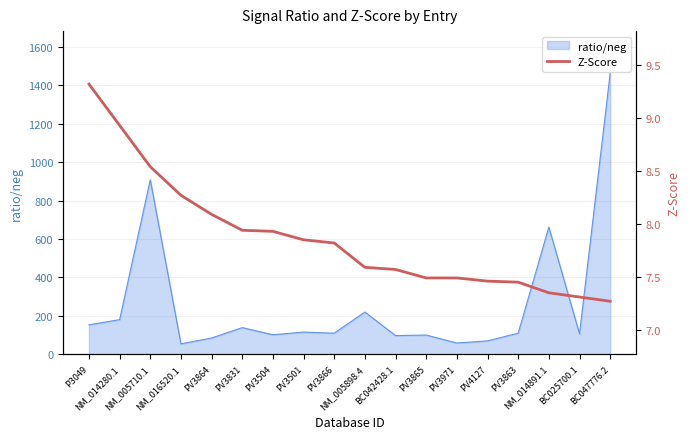

What position from the right is PV3863?

4